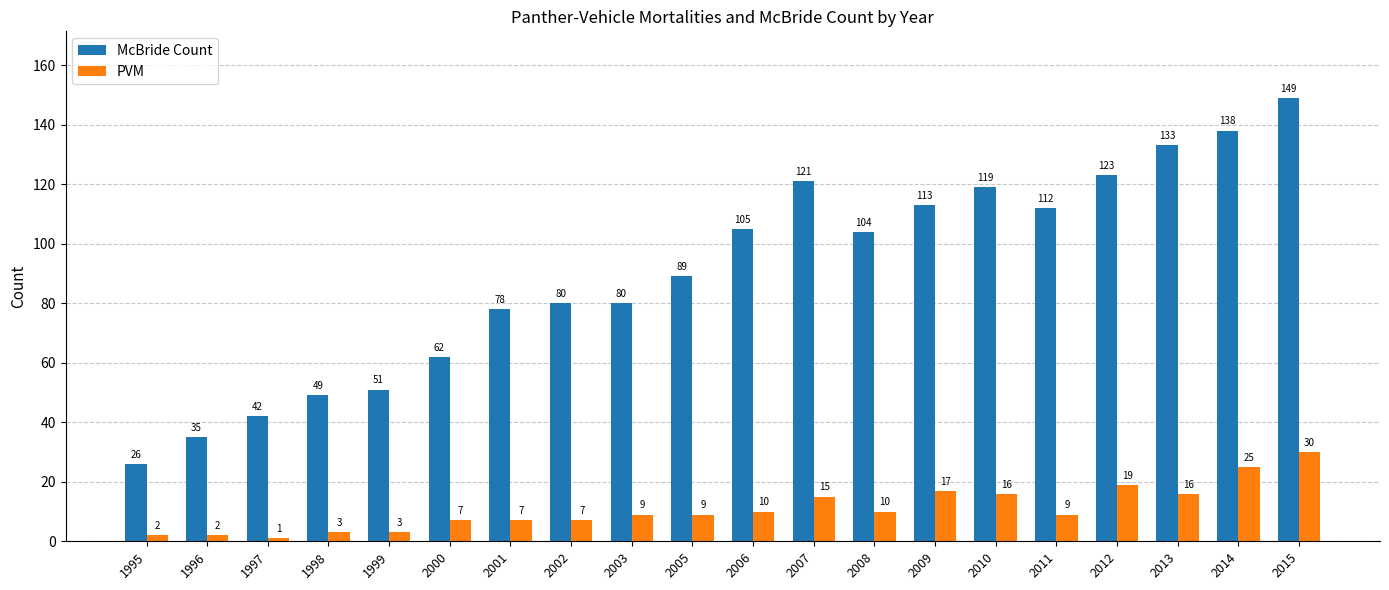

What are all the series names shown in the legend?

McBride Count, PVM